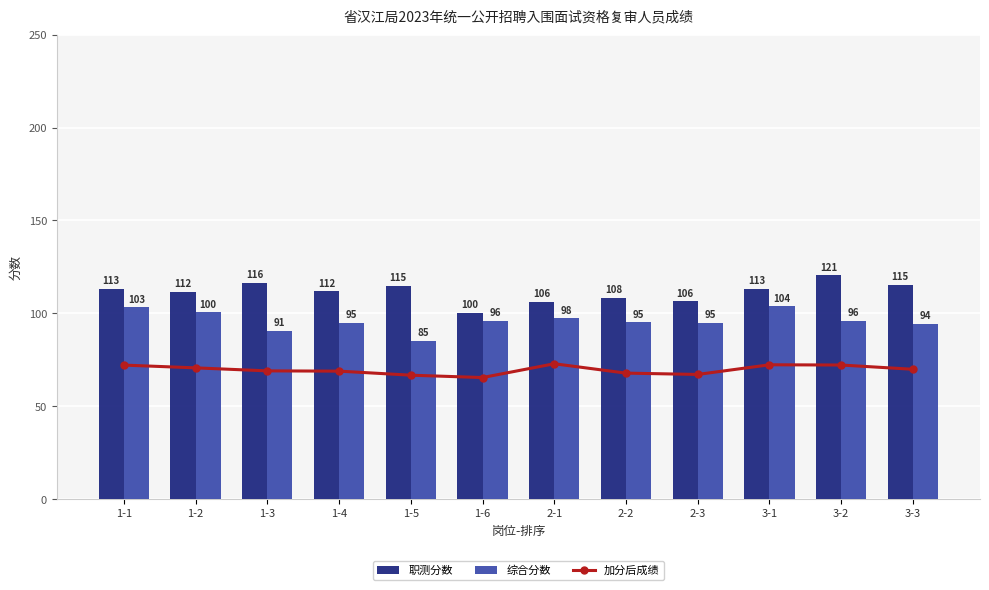

Does the chart contain stacked bars?

No